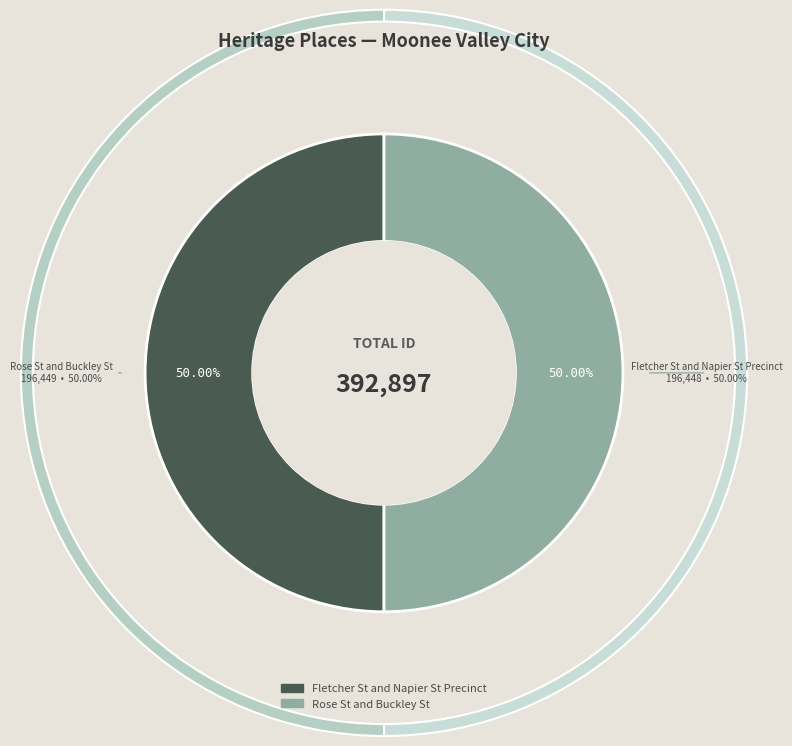

To the nearest percent, what portion does Fletcher St and Napier St Precinct represent?

50%